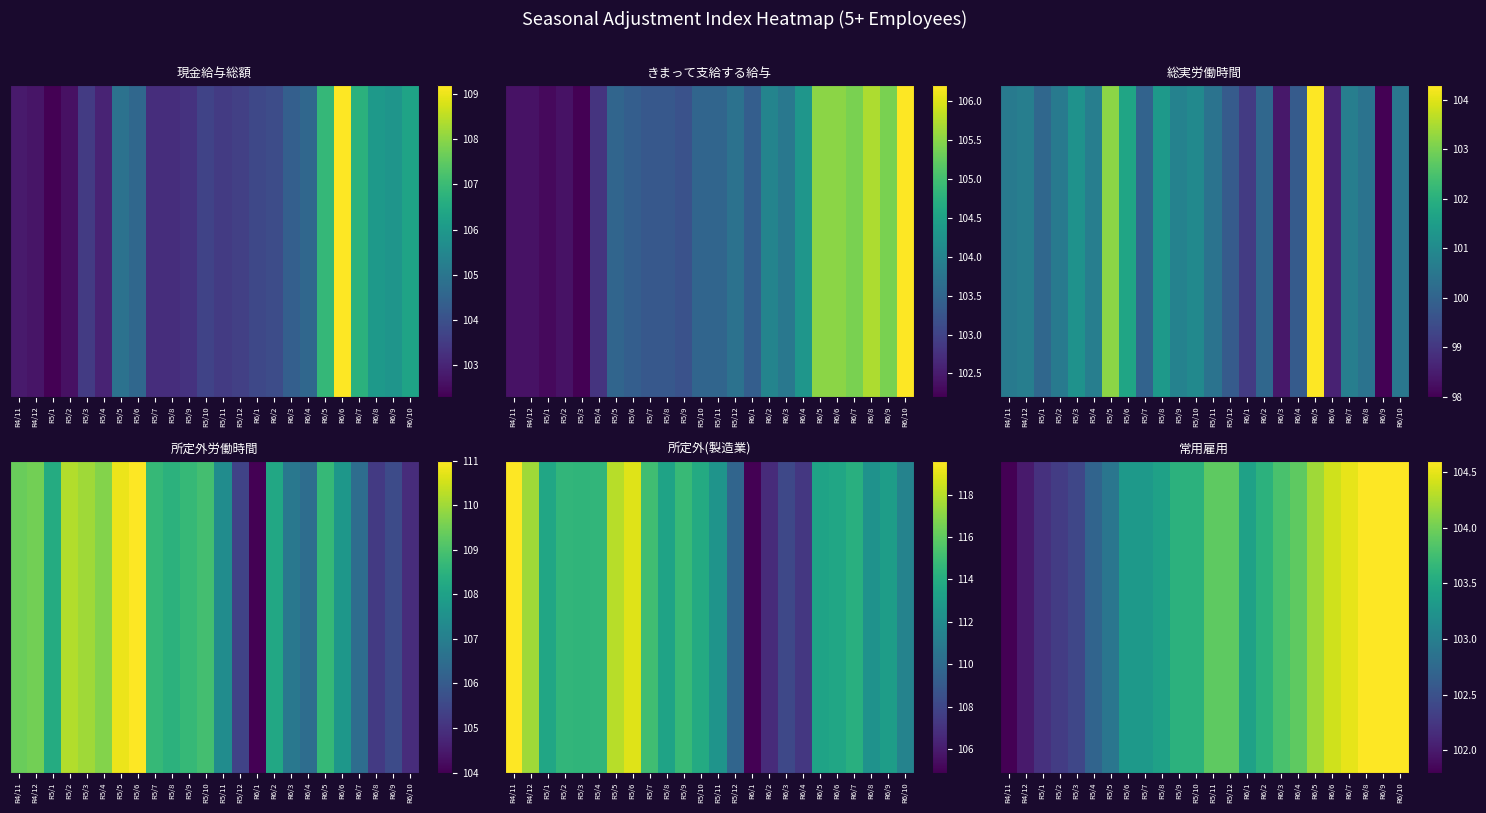

What is the average value?

103.5